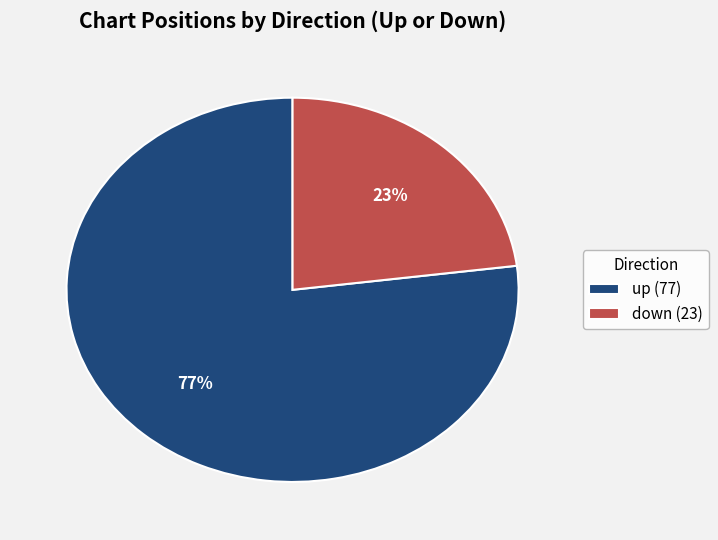

Combined, do up (77) and down (23) account for over 50%?

Yes